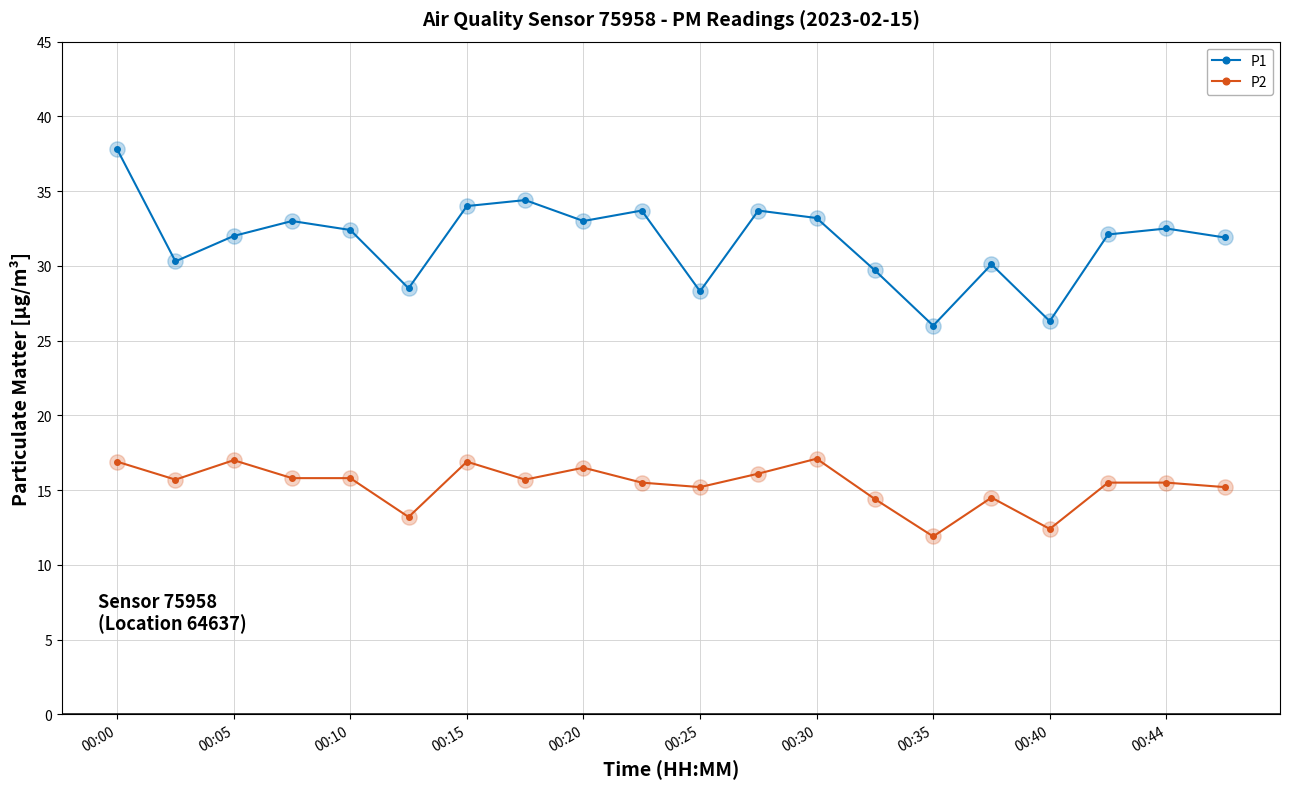

Which series has the largest range (max minus min)?

P1